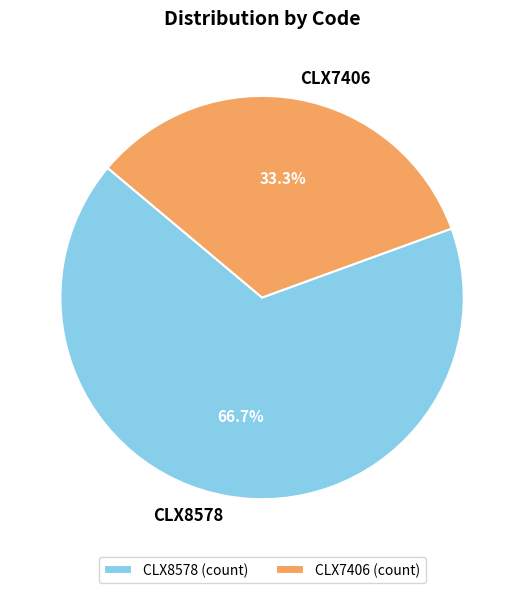

Is it true that CLX8578 is 67% of the pie?

True